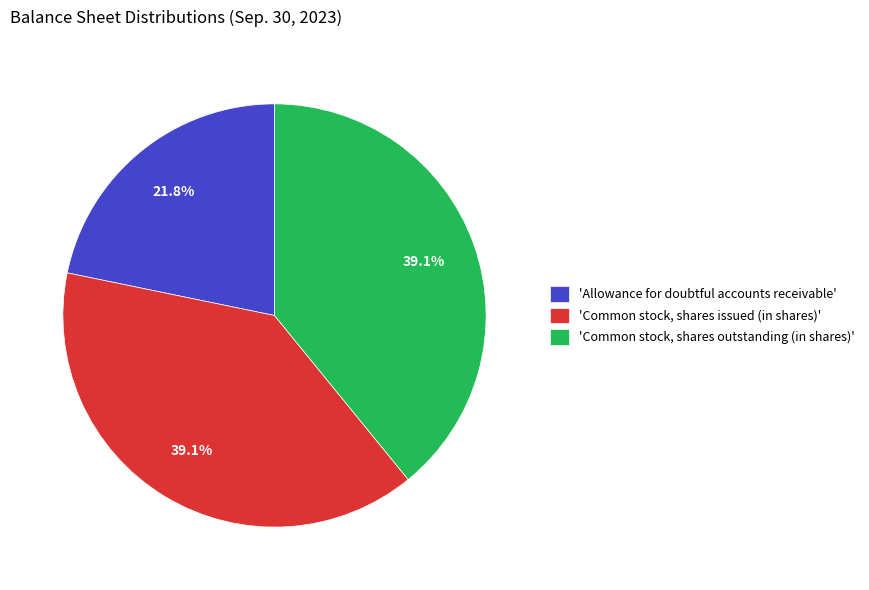

Is there a majority slice in this chart?

No